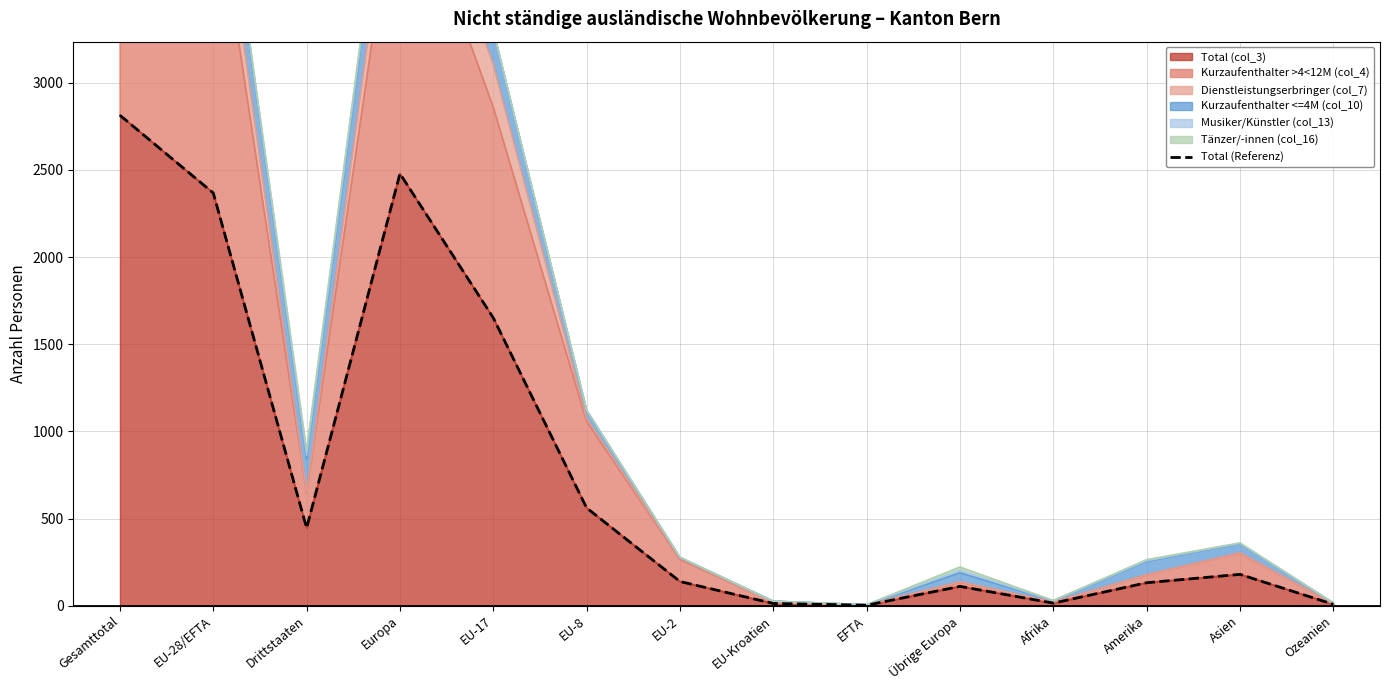

Approximately how many times larger is the value at EU-28/EFTA compared to Europa?

1.0